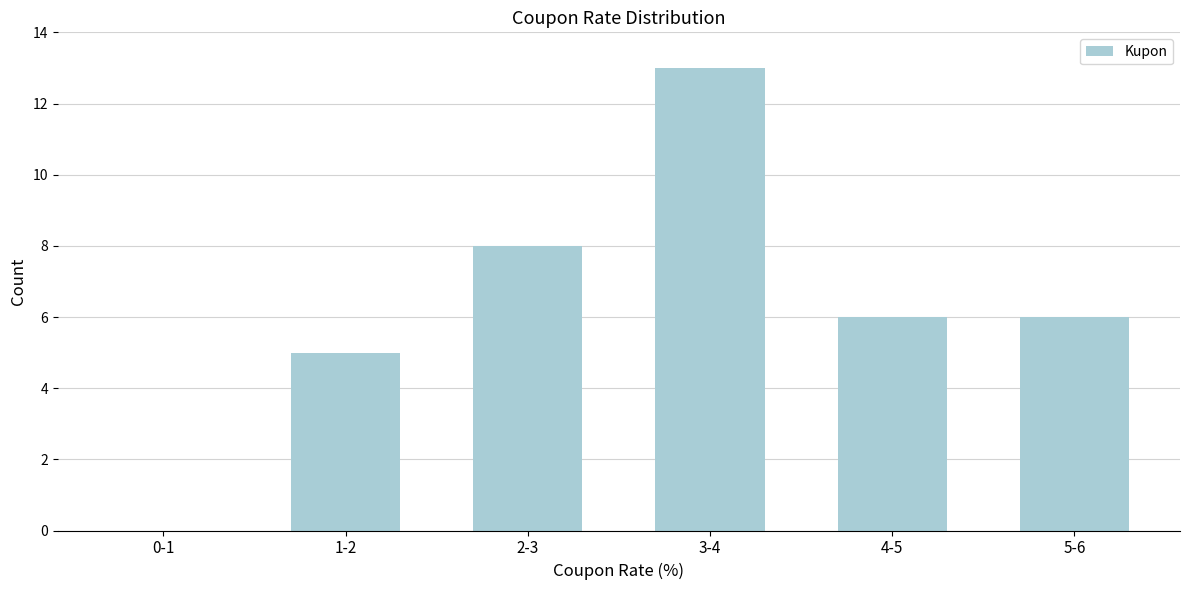

Reading left to right, extract all data points from this chart.

0-1=0	1-2=5	2-3=8	3-4=13	4-5=6	5-6=6